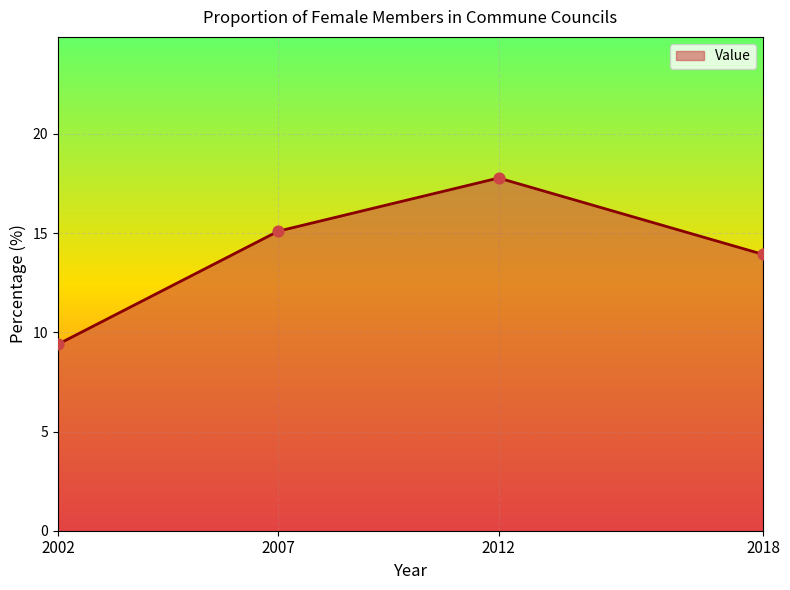

Between 2007 and 2002, which is larger?

2007